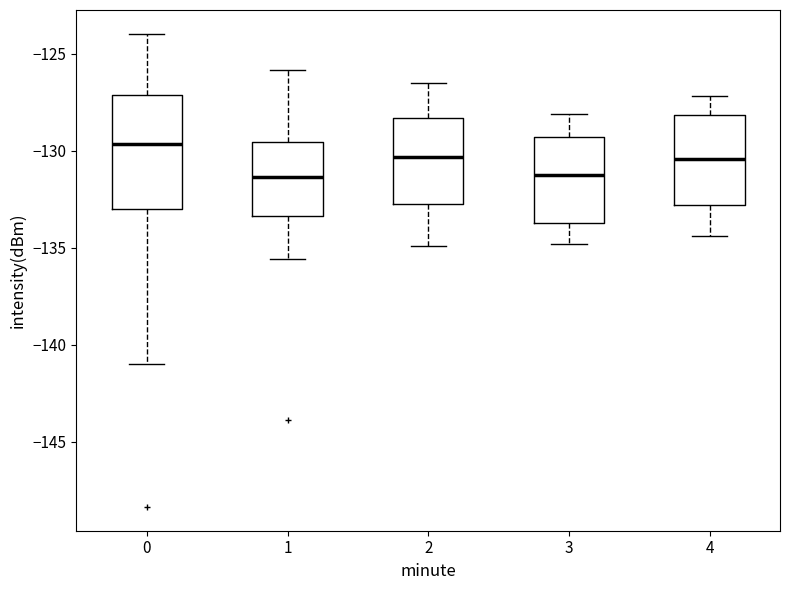

Which box is the tallest, from its lower edge to its upper edge?

0